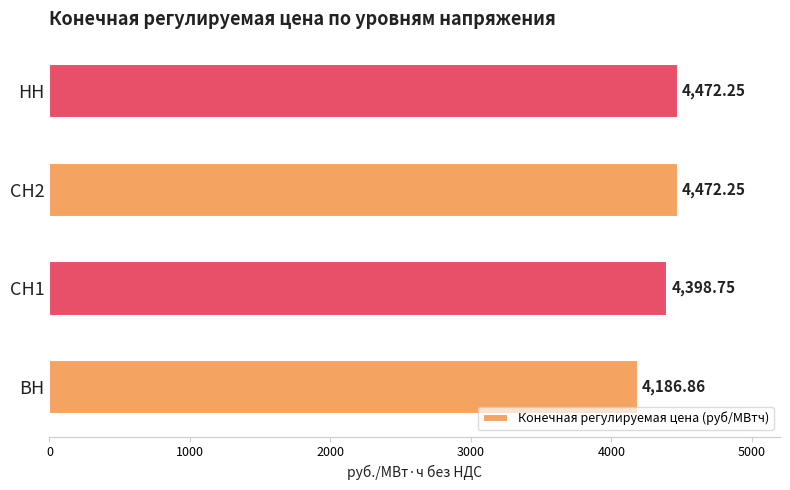

What is the sum of the values at НН and ВН?

8659.1